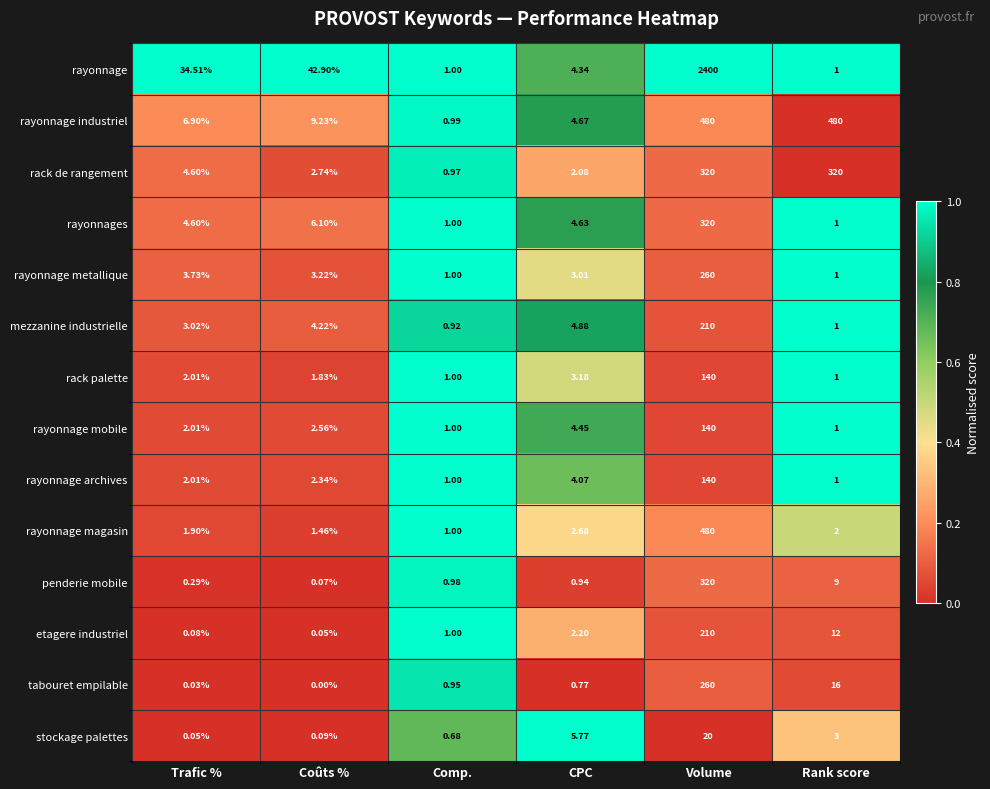

Where does the rack palette series first go above 2?

Trafic %